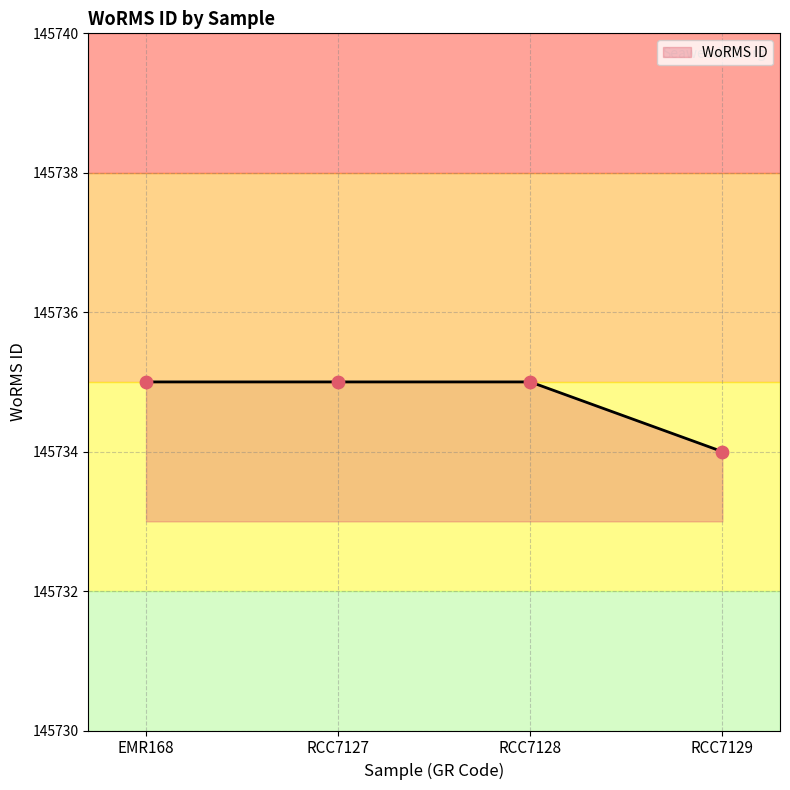

Approximately how many times larger is the value at RCC7129 compared to EMR168?

1.0